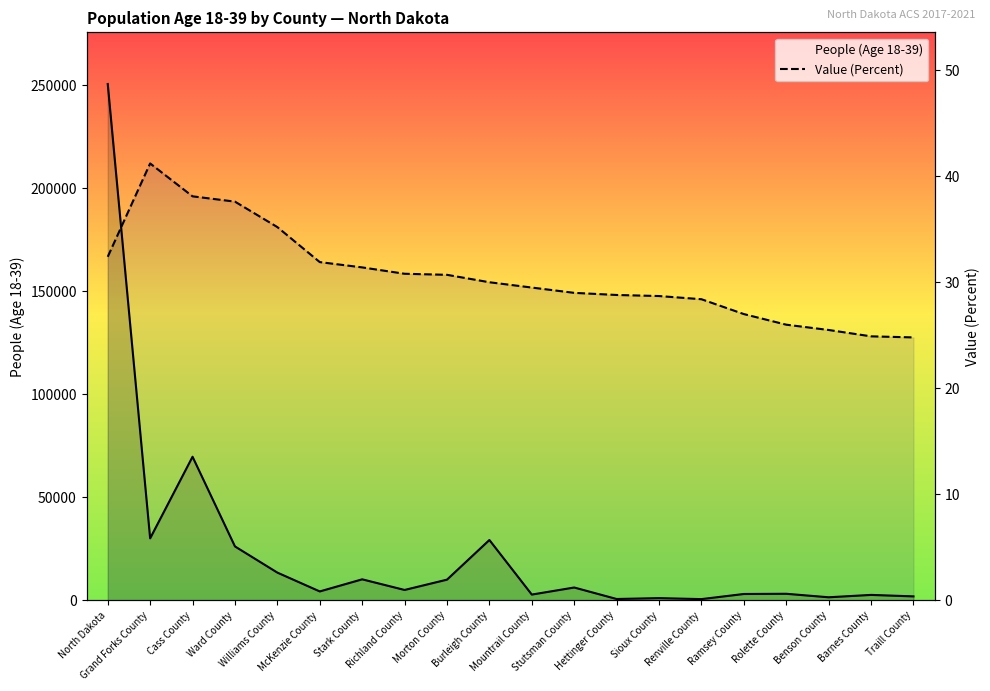

At how many categories does at least one series exceed 14200?

5